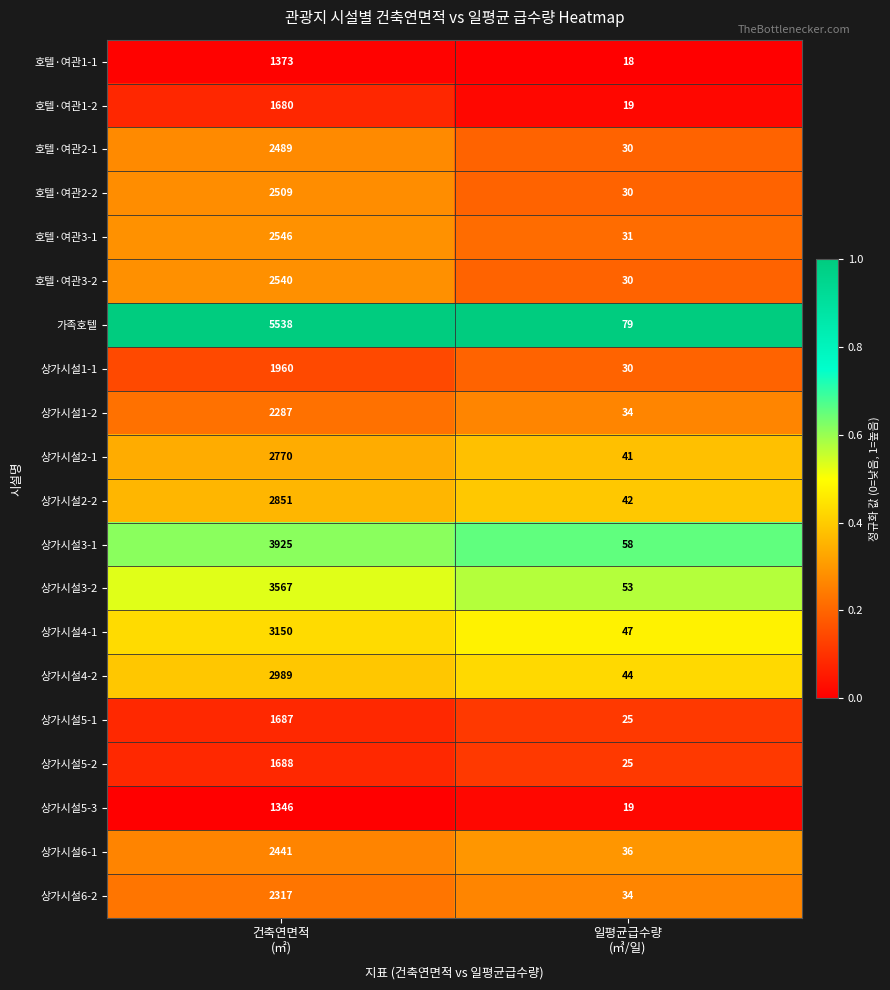

Rank the series by their maximum value, from lowest to highest.

상가시설5-3, 호텔·여관1-1, 호텔·여관1-2, 상가시설5-1, 상가시설5-2, 상가시설1-1, 상가시설1-2, 상가시설6-2, 상가시설6-1, 호텔·여관2-1, 호텔·여관2-2, 호텔·여관3-2, 호텔·여관3-1, 상가시설2-1, 상가시설2-2, 상가시설4-2, 상가시설4-1, 상가시설3-2, 상가시설3-1, 가족호텔